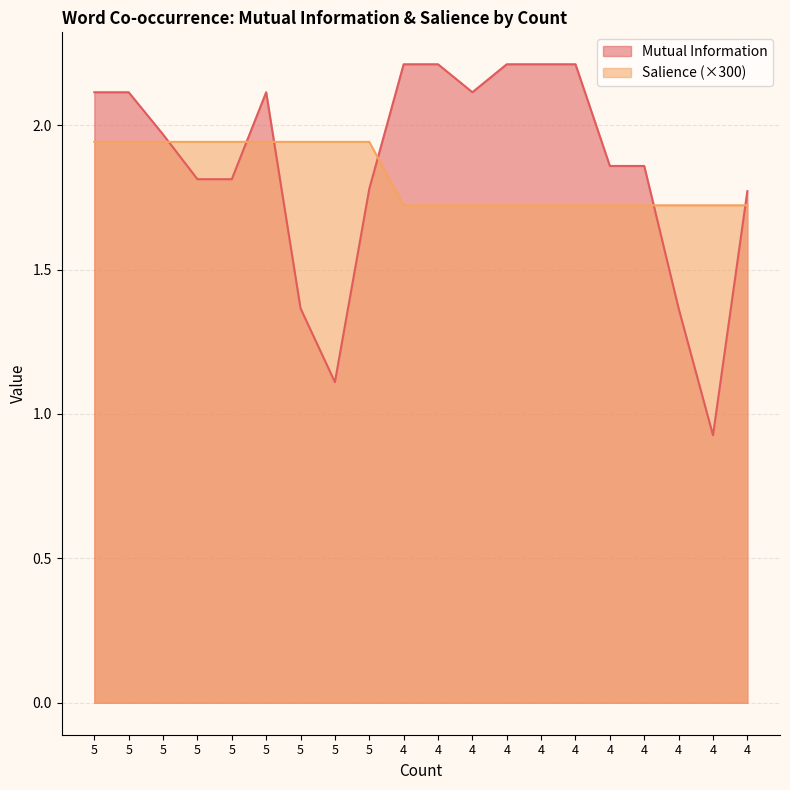

What is the greatest value displayed?

2.2